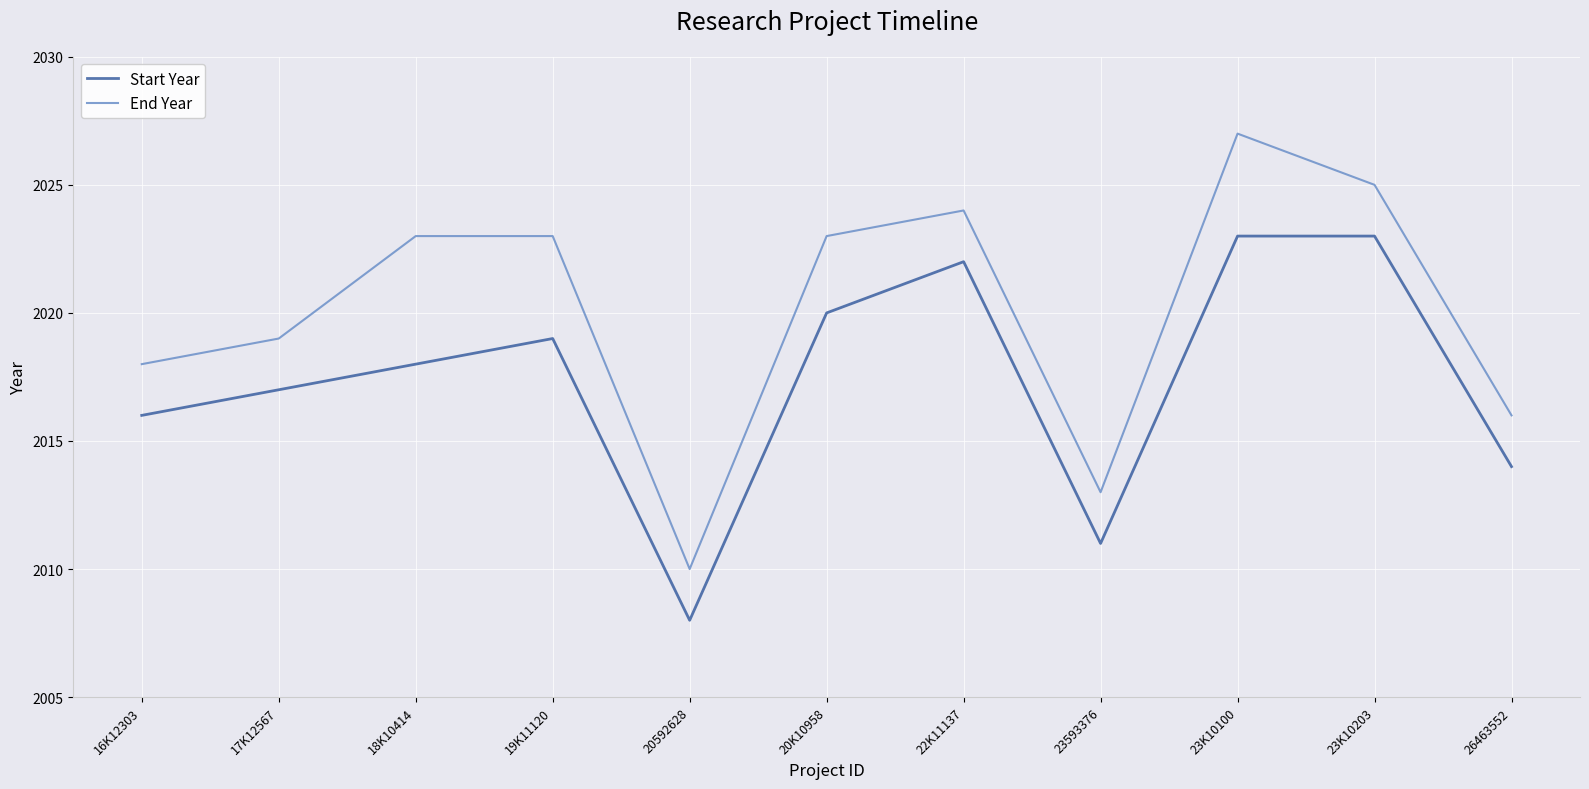

At how many categories does at least one series exceed 2009?

11